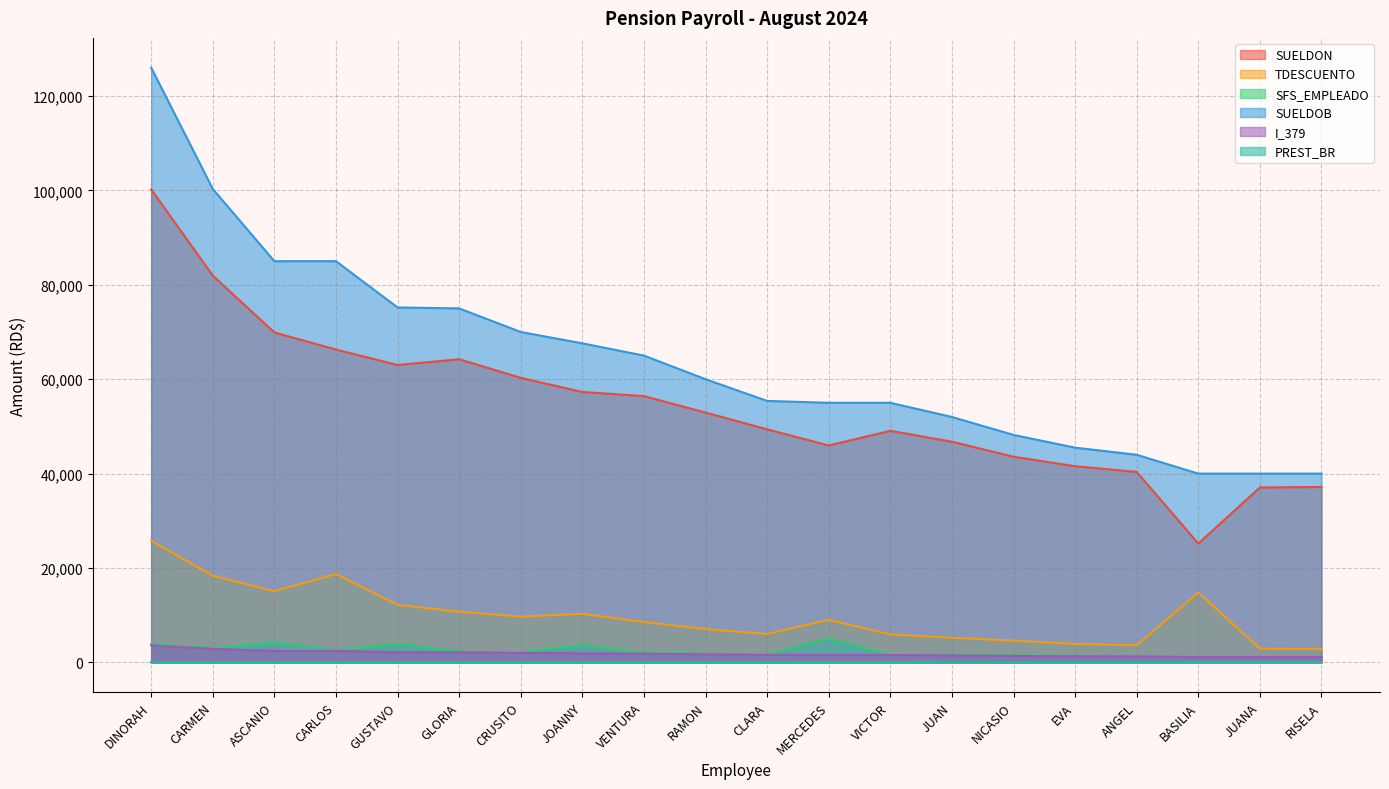

The SFS_EMPLEADO series shows 5081.9 at CARMEN. True or false?

False